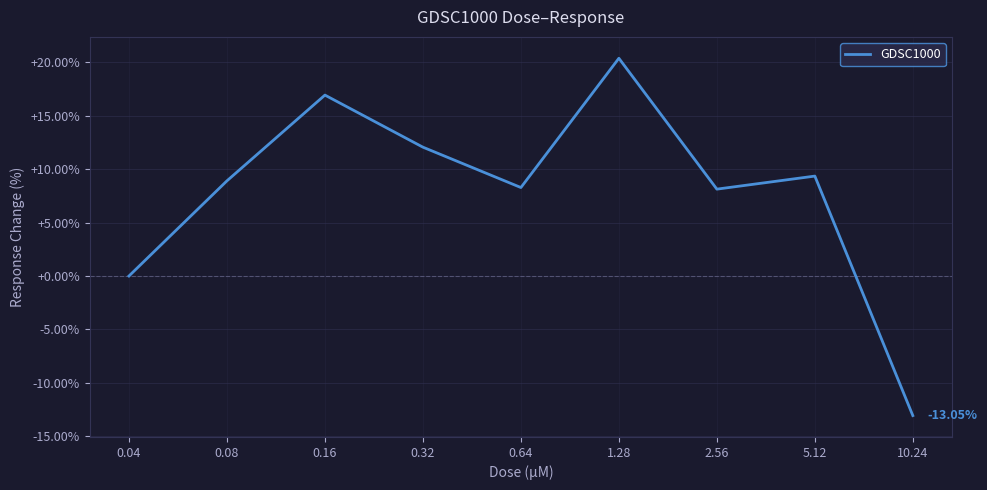

What is the difference between the values at 0.64 and 10.24?

21.3